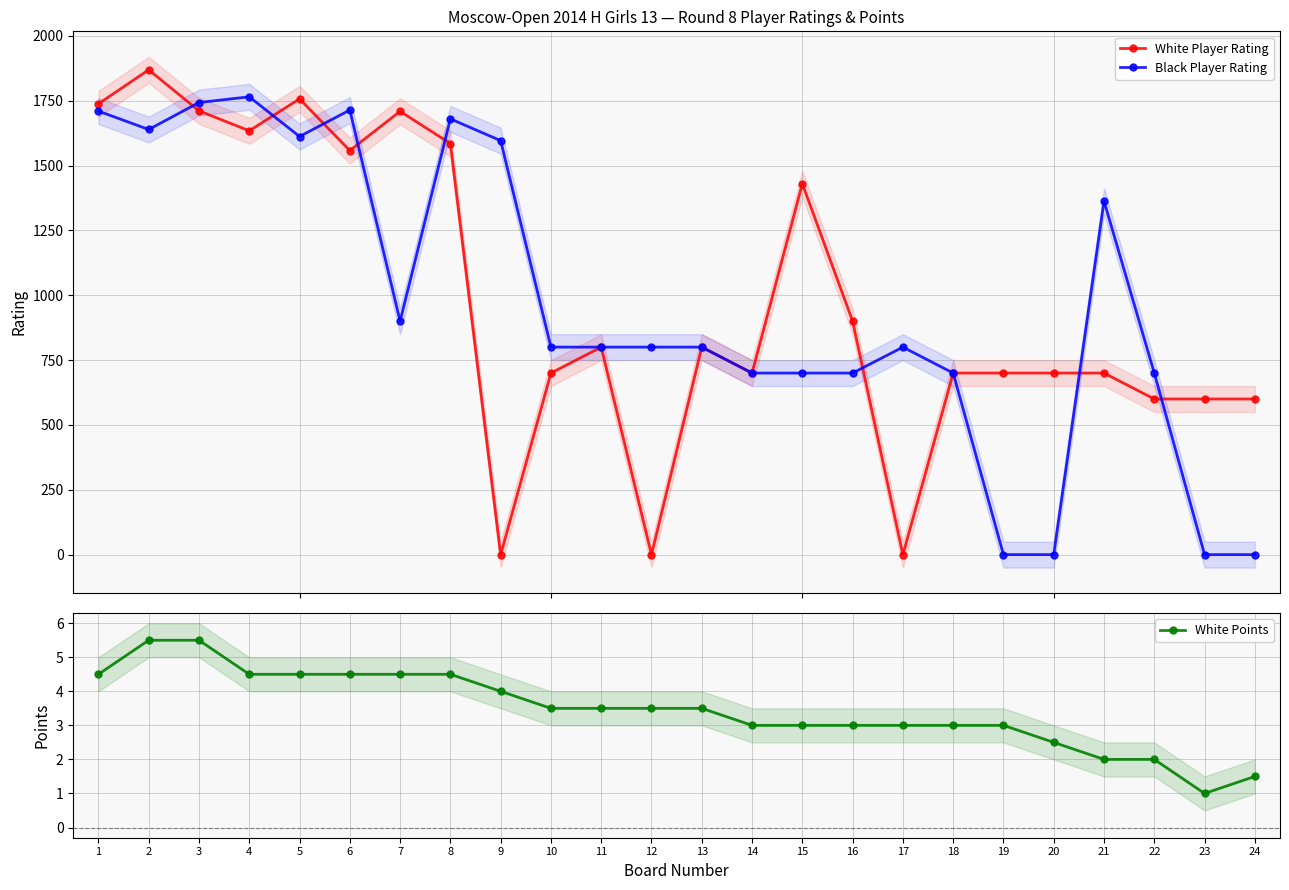

How many values in the White Points series are below 3?

5